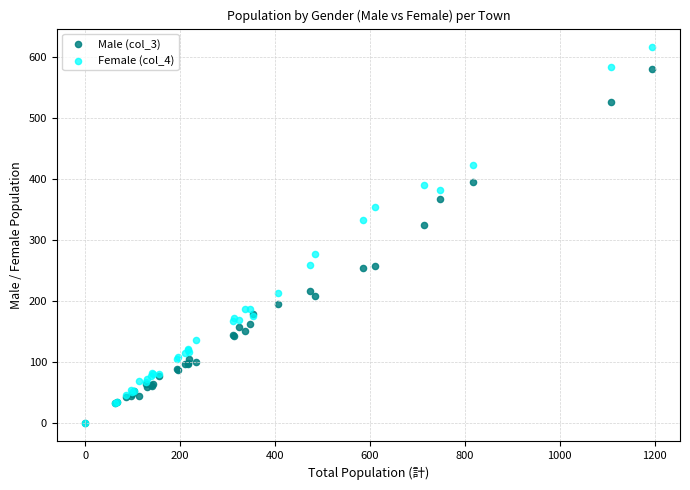

Across all series, what Y value is closest to 307?

324